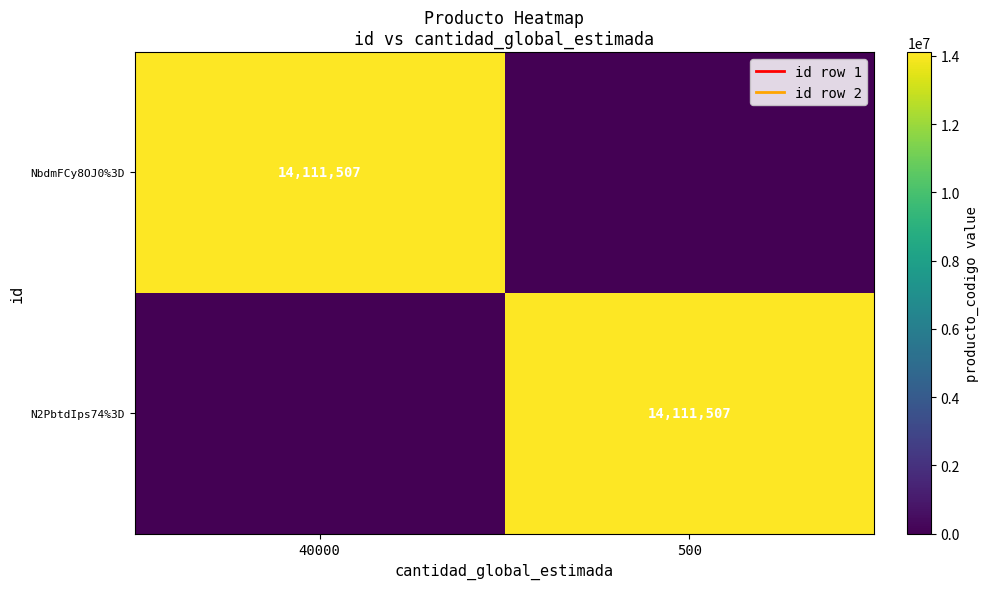

List the labels in order of NbdmFCy8OJ0%3D value, smallest first.

500, 40000